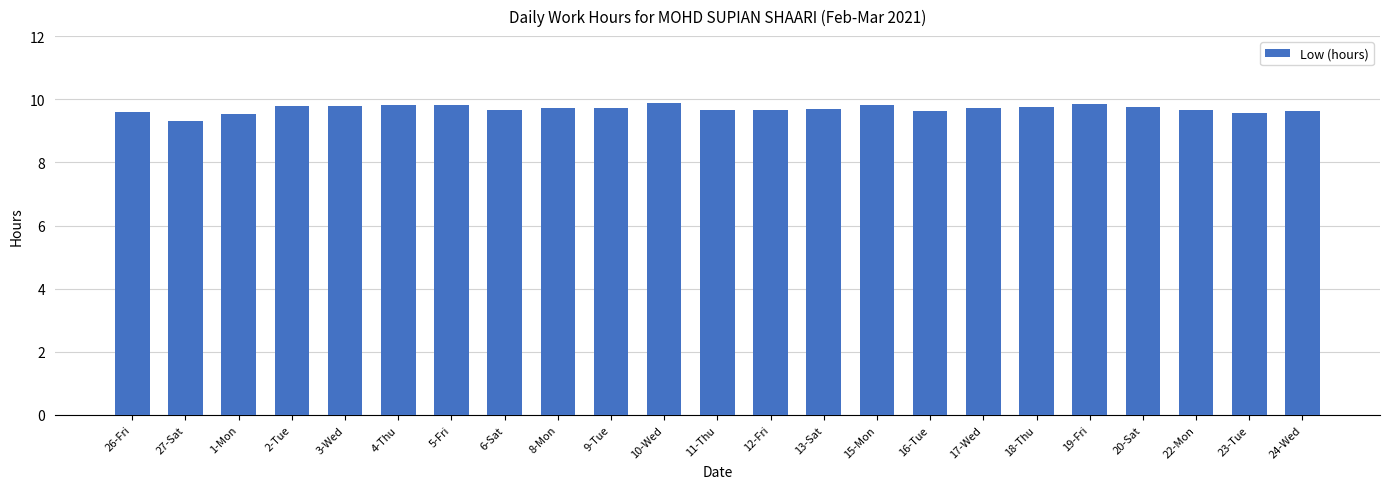

The chart shows a value of 6.1 at 1-Mon. True or false?

False